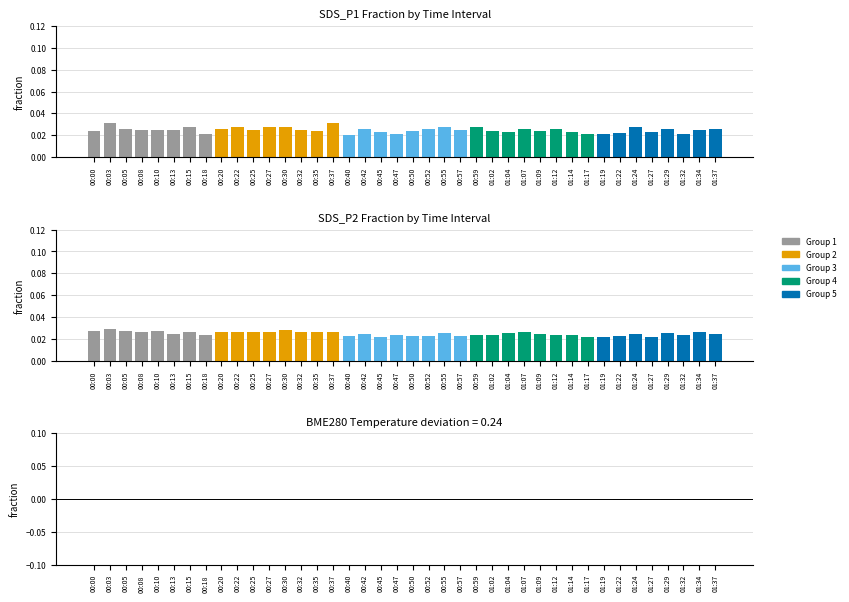

Reading right to left, transcribe all the data shown in this chart.

SDS_P1: 01:37=0.0	01:34=0.0	01:32=0.0	01:29=0.0	01:27=0.0	01:24=0.0	01:22=0.0	01:19=0.0	01:17=0.0	01:14=0.0	01:12=0.0	01:09=0.0	01:07=0.0	01:04=0.0	01:02=0.0	00:59=0.0	00:57=0.0	00:55=0.0	00:52=0.0	00:50=0.0	00:47=0.0	00:45=0.0	00:42=0.0	00:40=0.0	00:37=0.0	00:35=0.0	00:32=0.0	00:30=0.0	00:27=0.0	00:25=0.0	00:22=0.0	00:20=0.0	00:18=0.0	00:15=0.0	00:13=0.0	00:10=0.0	00:08=0.0	00:05=0.0	00:03=0.0	00:00=0.0
SDS_P2: 01:37=0.0	01:34=0.0	01:32=0.0	01:29=0.0	01:27=0.0	01:24=0.0	01:22=0.0	01:19=0.0	01:17=0.0	01:14=0.0	01:12=0.0	01:09=0.0	01:07=0.0	01:04=0.0	01:02=0.0	00:59=0.0	00:57=0.0	00:55=0.0	00:52=0.0	00:50=0.0	00:47=0.0	00:45=0.0	00:42=0.0	00:40=0.0	00:37=0.0	00:35=0.0	00:32=0.0	00:30=0.0	00:27=0.0	00:25=0.0	00:22=0.0	00:20=0.0	00:18=0.0	00:15=0.0	00:13=0.0	00:10=0.0	00:08=0.0	00:05=0.0	00:03=0.0	00:00=0.0
BME280_temperature: 01:37=-0.0	01:34=-0.0	01:32=-0.0	01:29=-0.0	01:27=-0.0	01:24=-0.0	01:22=-0.0	01:19=-0.0	01:17=-0.0	01:14=-0.0	01:12=-0.0	01:09=-0.0	01:07=-0.0	01:04=-0.0	01:02=-0.0	00:59=-0.0	00:57=-0.0	00:55=-0.0	00:52=-0.0	00:50=0.0	00:47=0.0	00:45=0.0	00:42=0.0	00:40=0.0	00:37=0.0	00:35=0.0	00:32=0.0	00:30=0.0	00:27=0.0	00:25=0.0	00:22=0.0	00:20=0.0	00:18=0.0	00:15=0.0	00:13=0.0	00:10=0.0	00:08=0.0	00:05=0.0	00:03=0.0	00:00=0.0